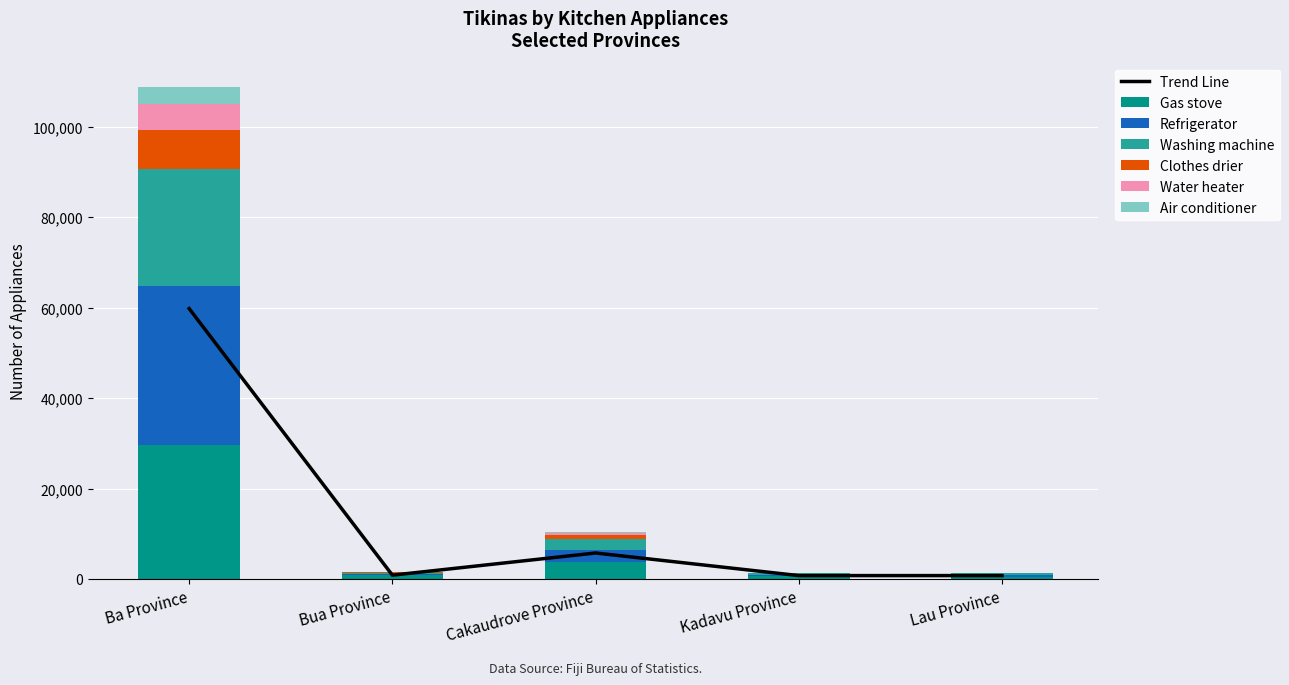

Which category has the highest value in the Refrigerator series?

Ba Province